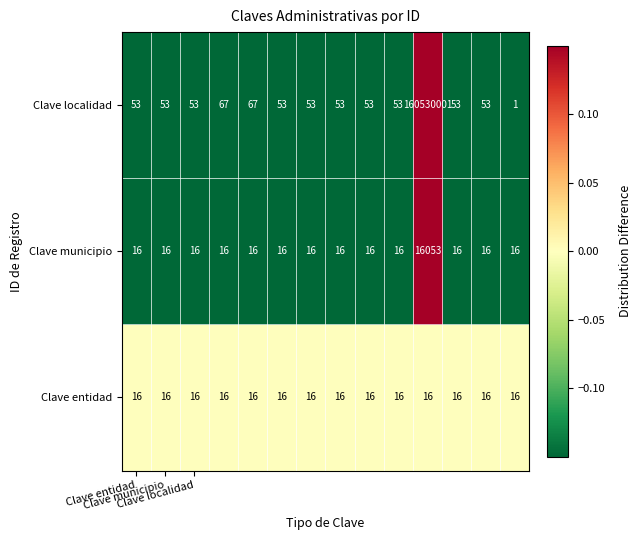

What is the maximum value shown in the chart?

160530001